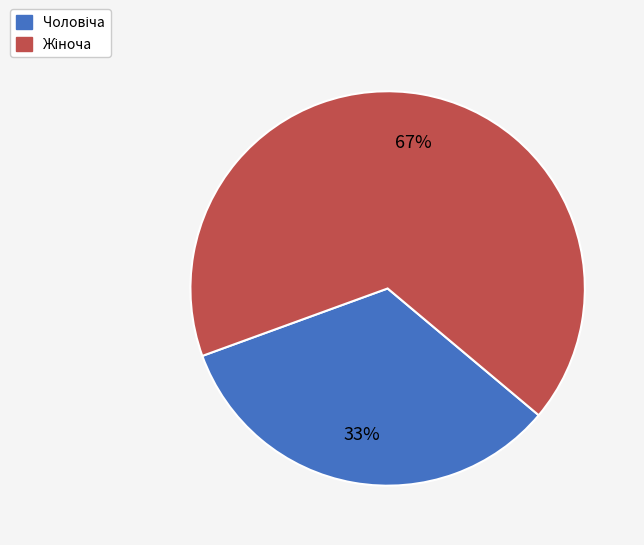

Does any single category account for the majority?

Yes